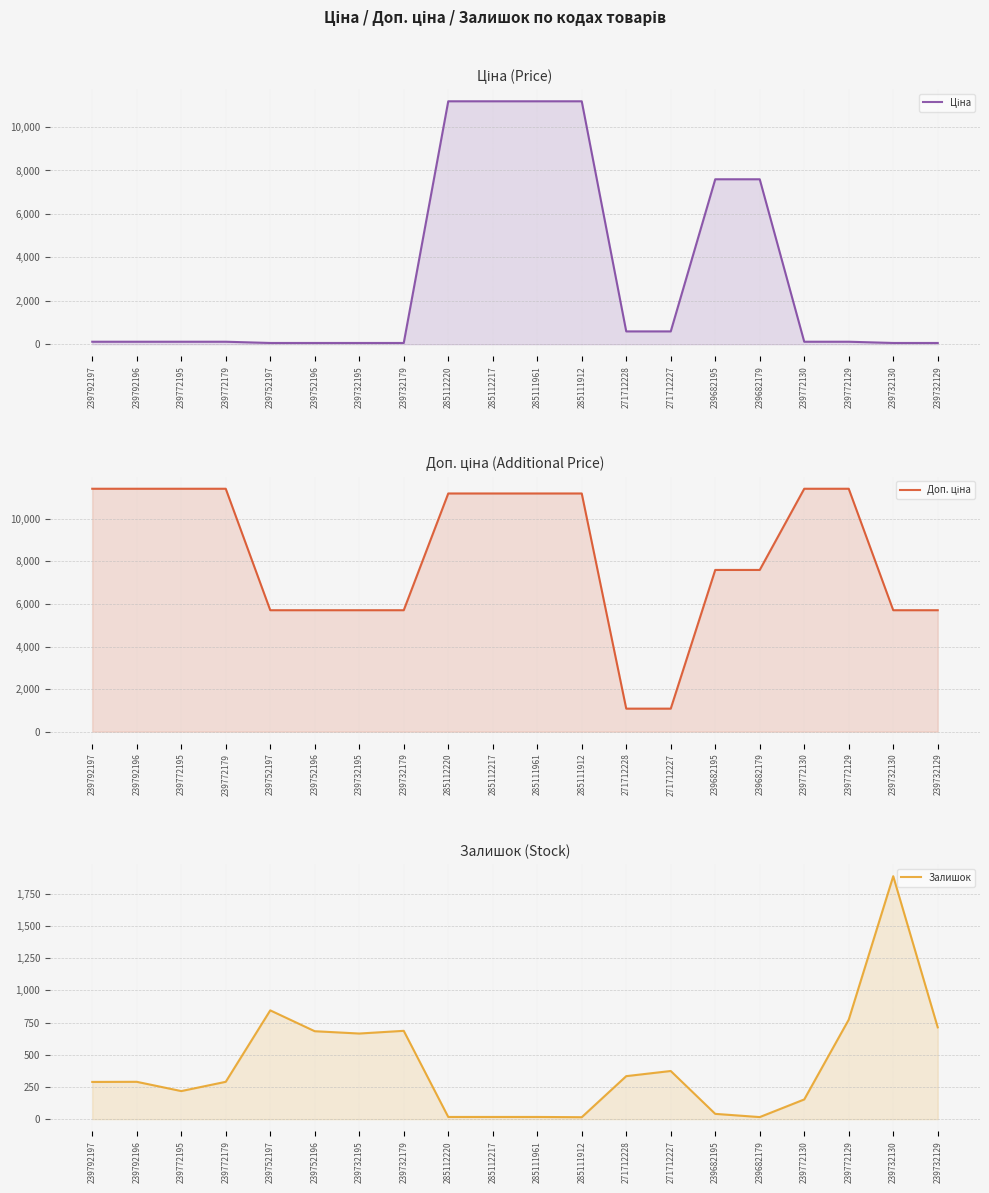

Is it true that Залишок equals 508.5 at 271712227?

False